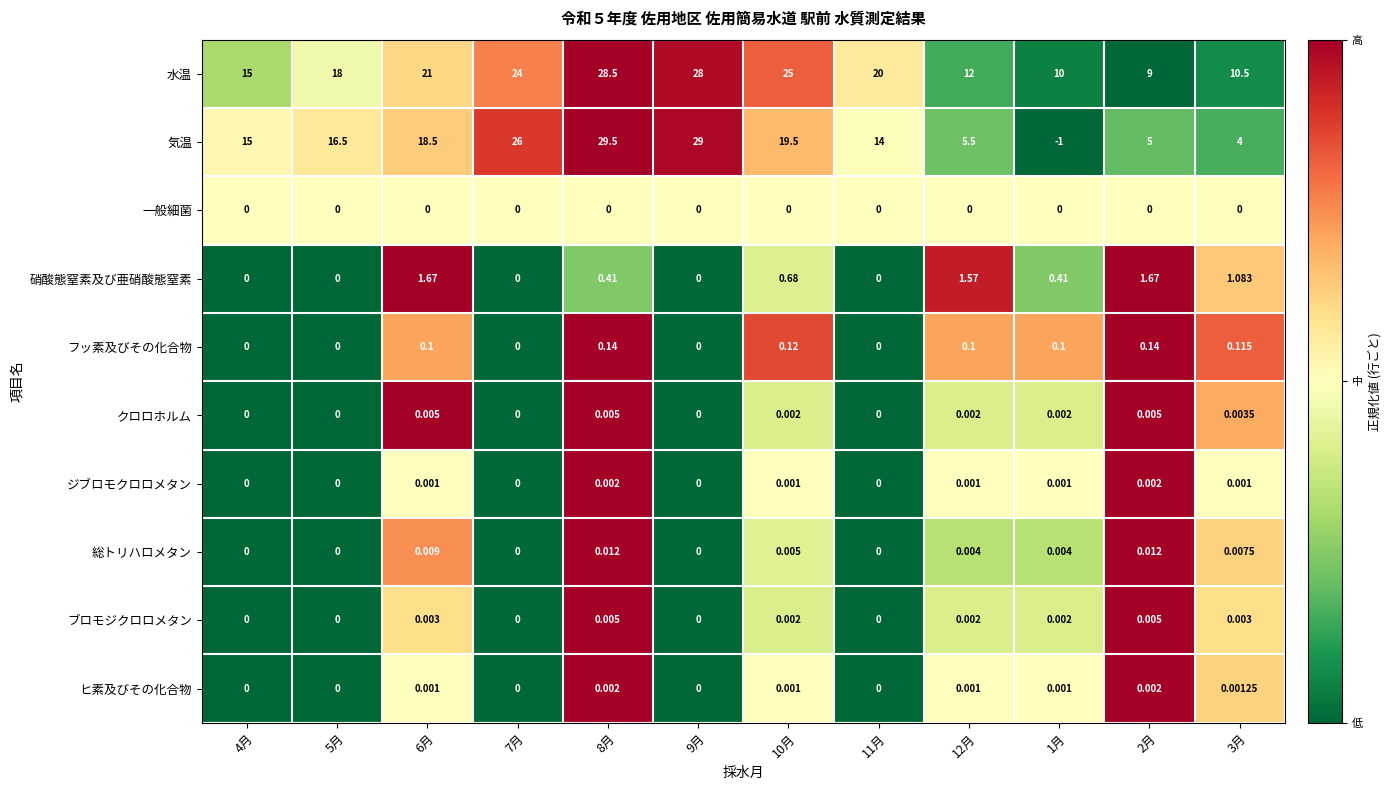

Is the value of 水温 at 12月 greater than the value of 硝酸態窒素及び亜硝酸態窒素 at 11月?

Yes